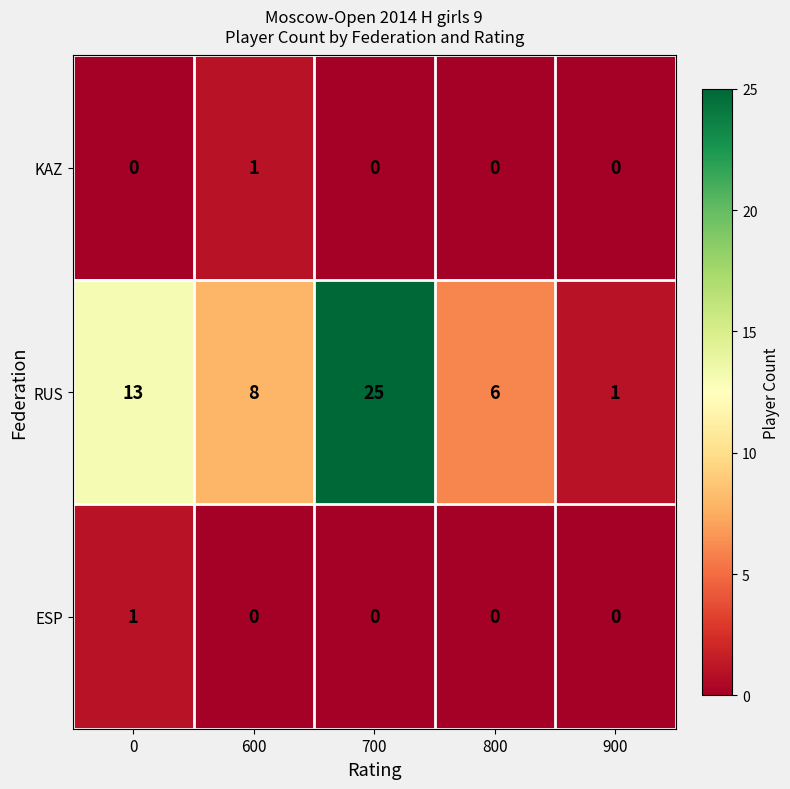

Which label corresponds to the largest value in the chart?

700